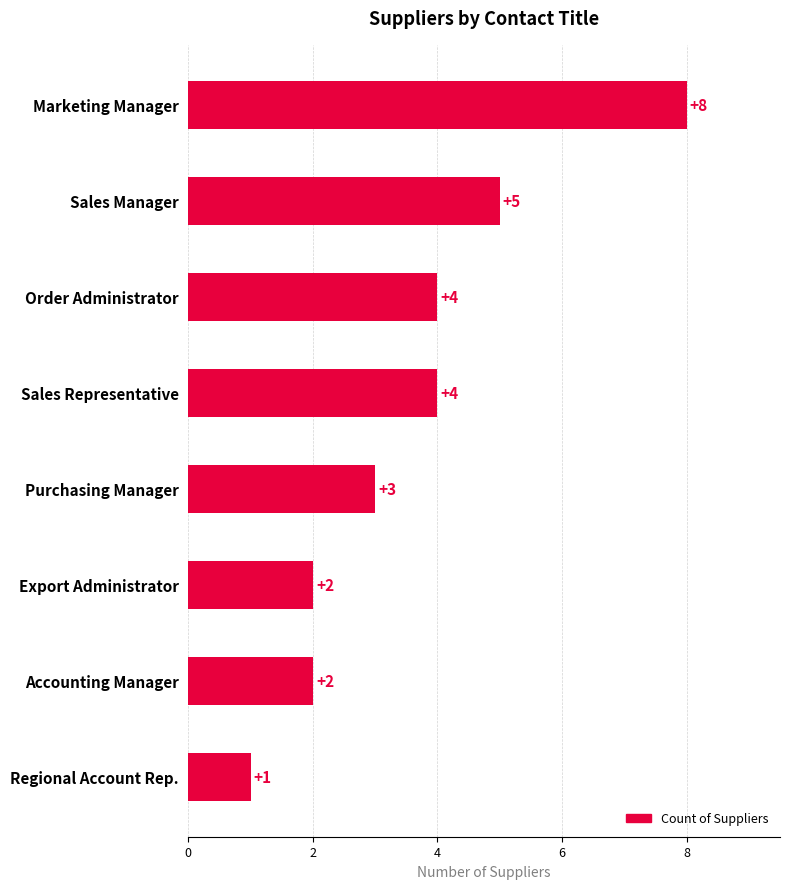

What is the minimum value shown in the chart?

1